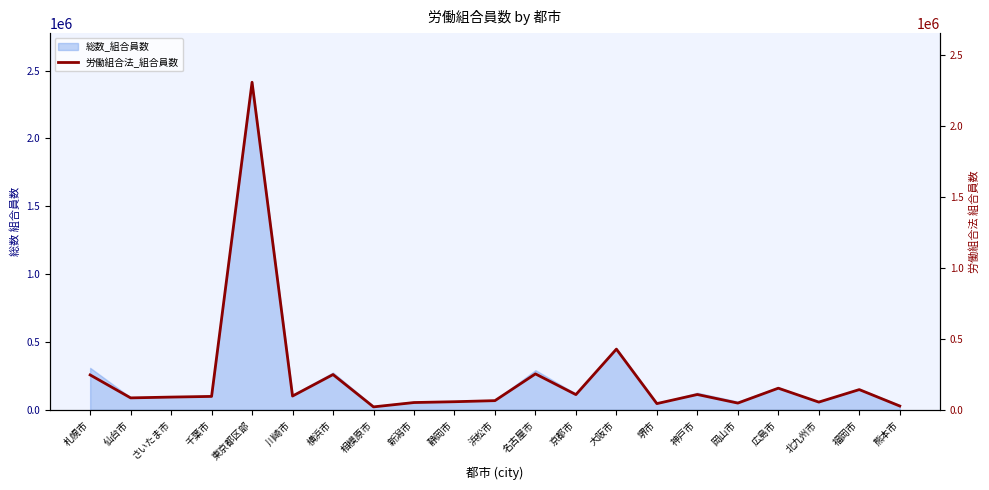

The value at 神戸市 is 108529. True or false?

True